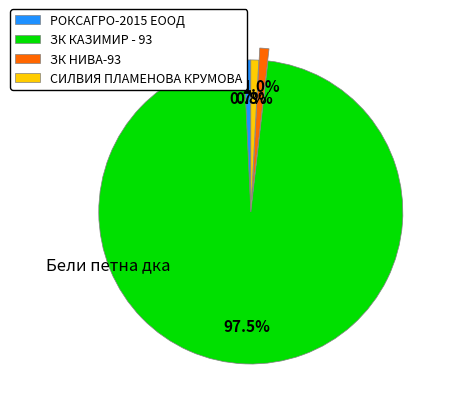

How many segments does this pie chart have?

4